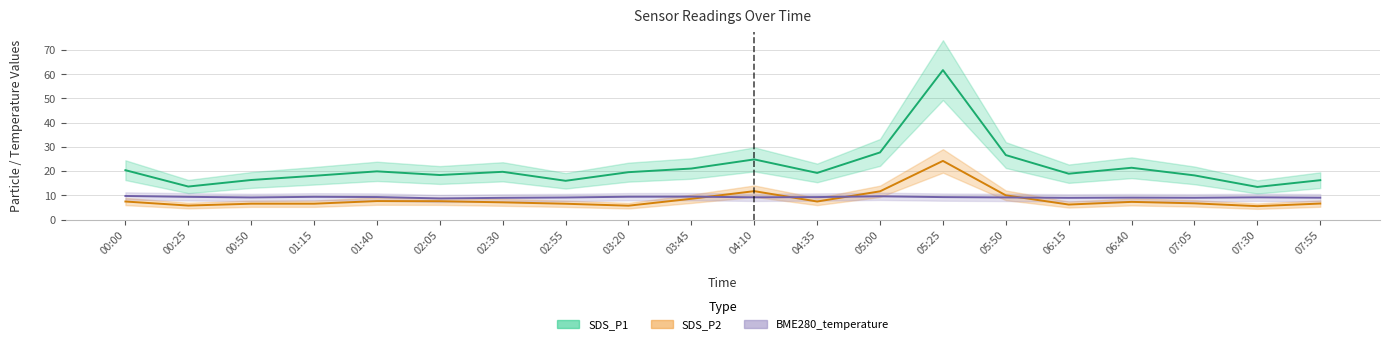

What is the value of the SDS_P1 point at the 13th from the left?

27.7